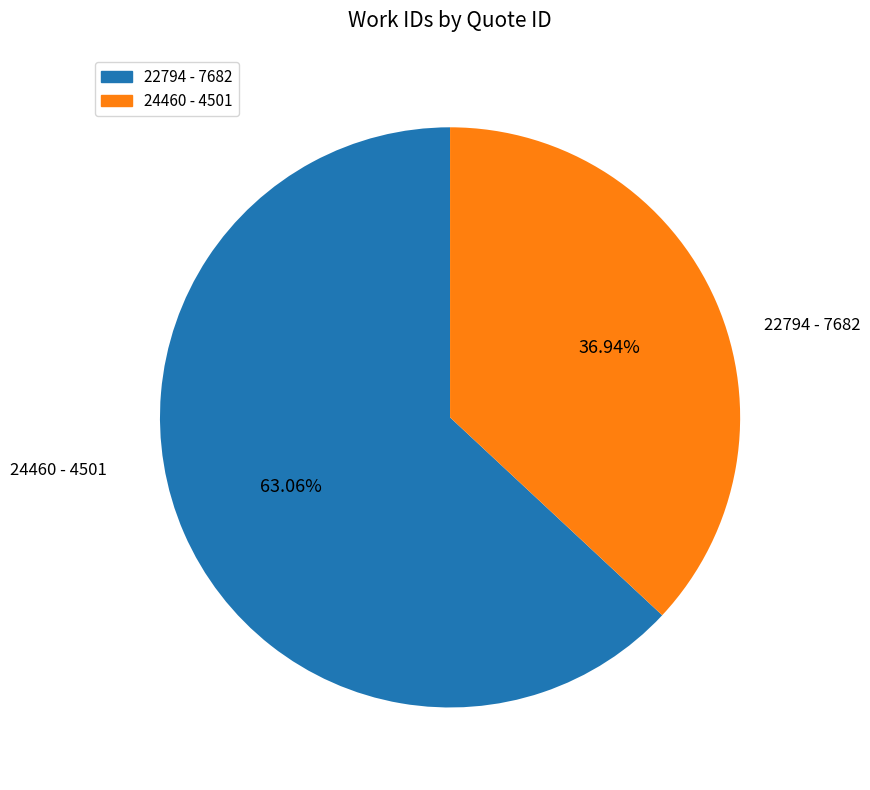

To the nearest percent, what is the combined percentage of 24460 and 22794?

100%